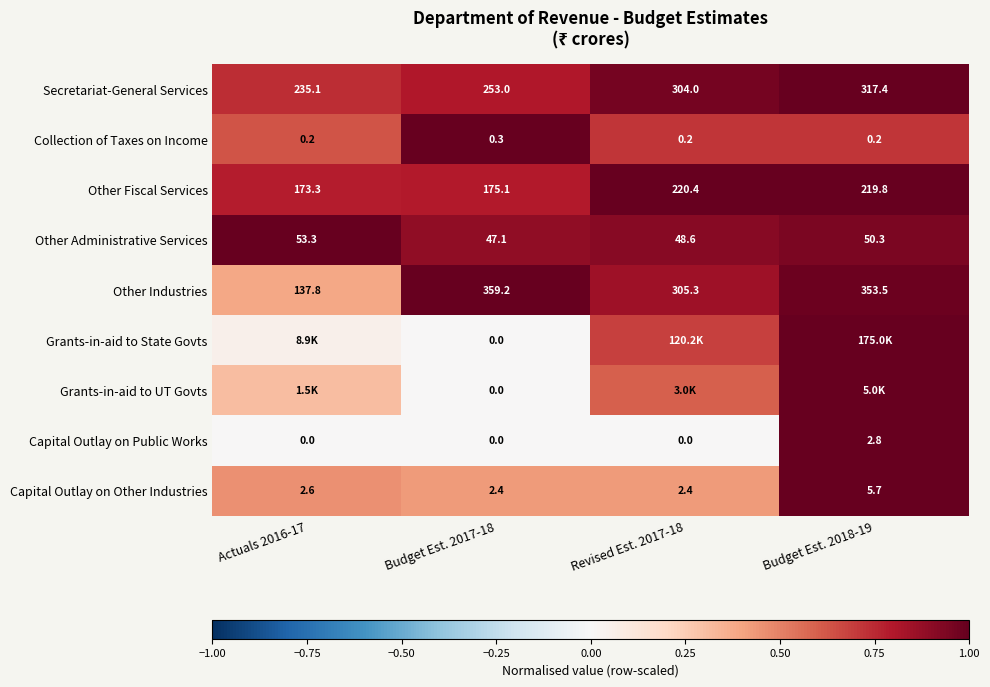

At which category is the sum across all series the highest?

Budget Est. 2018-19